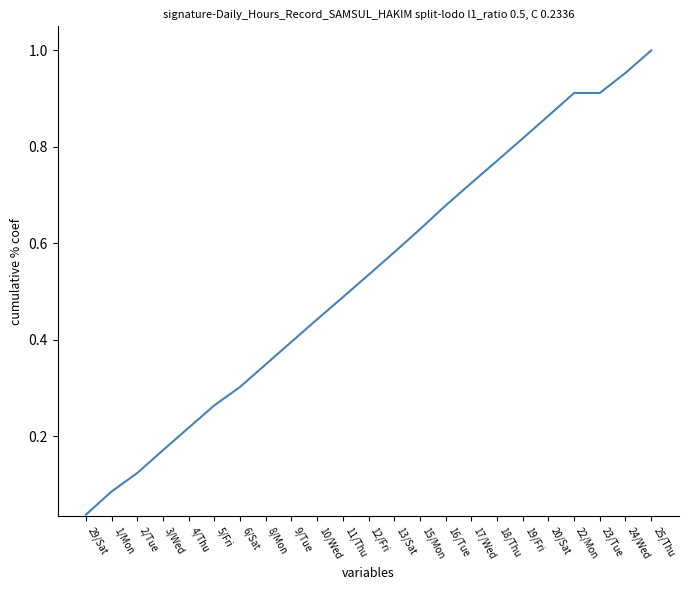

True or false: the data shows 1.5 at 24/Wed.

False